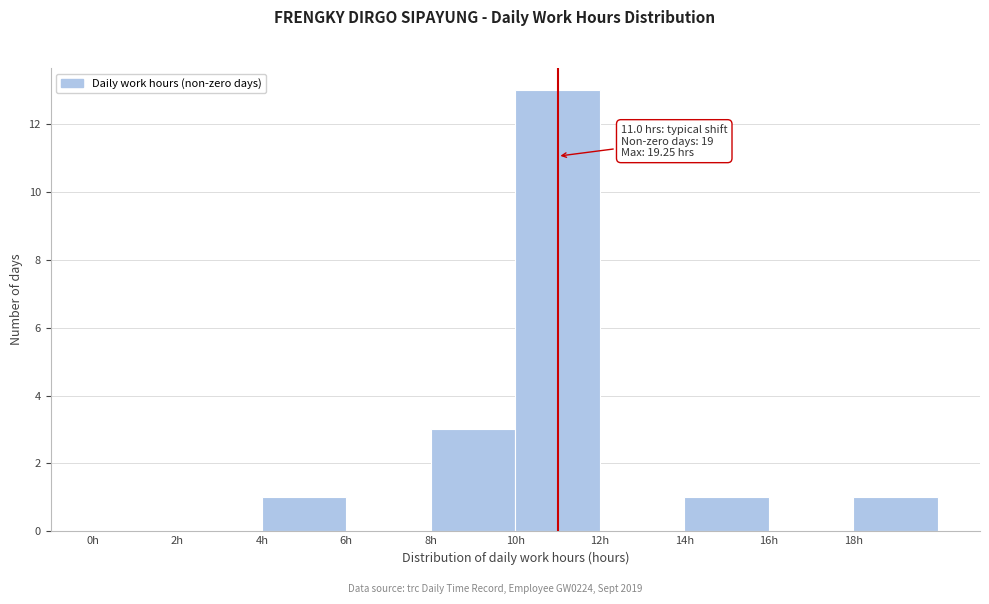

Which range on the x-axis has the tallest bar?

10 to 12